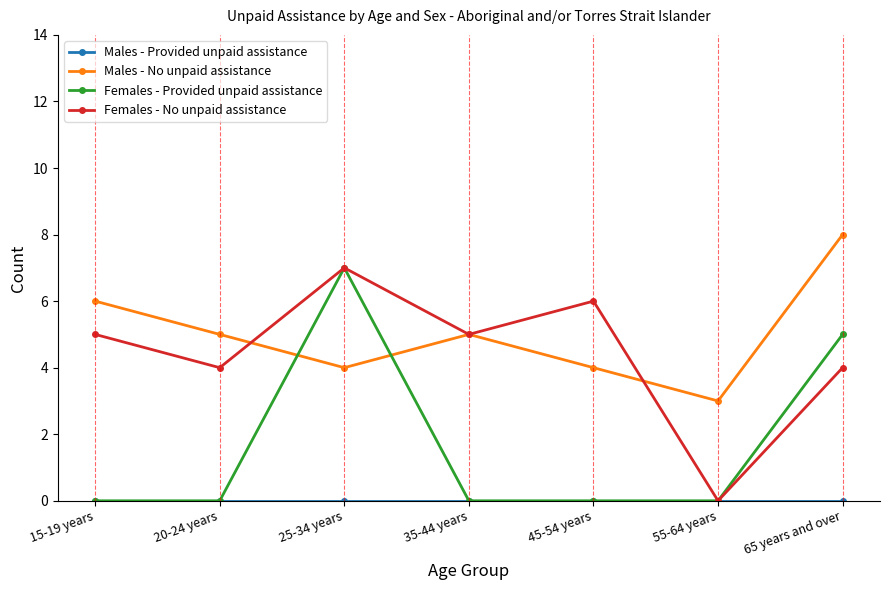

How many distinct data groups are displayed?

4